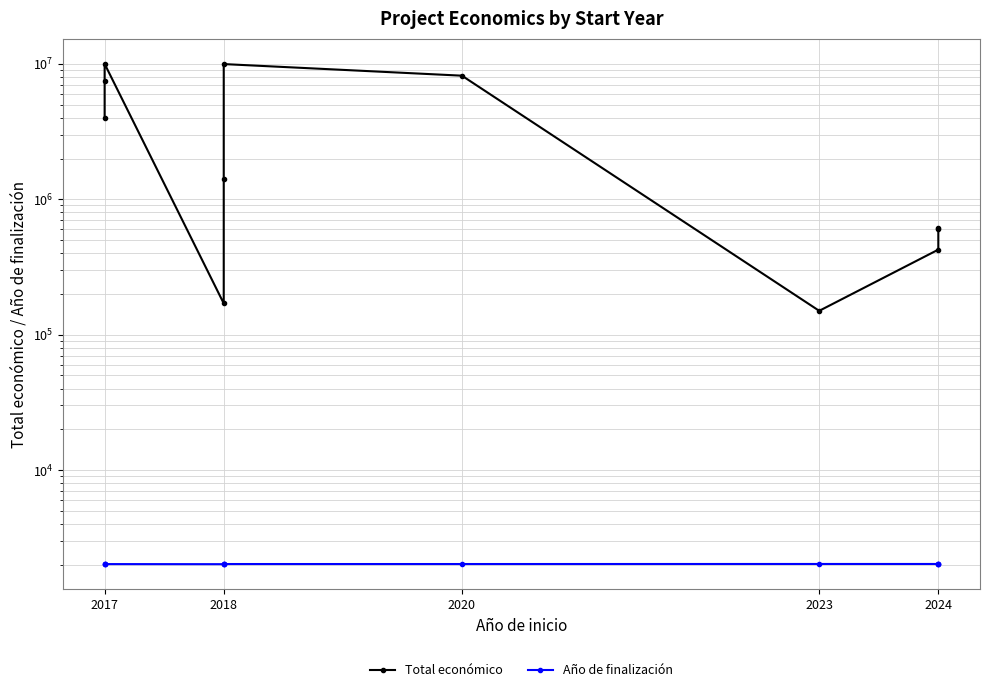

Is the value of Año de finalización at 2018 greater than the value of Total económico at 2018?

No